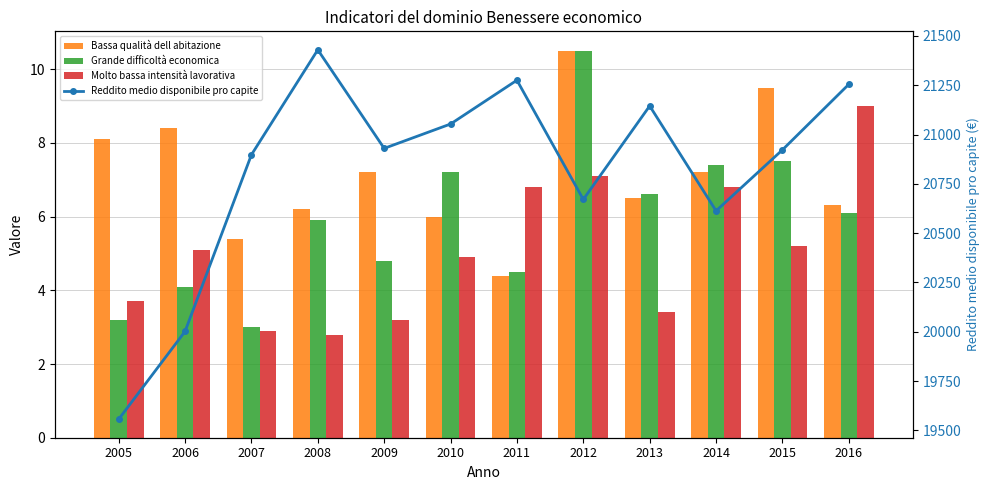

Which series changed the most between 2015 and 2016?

Reddito medio disponibile pro capite